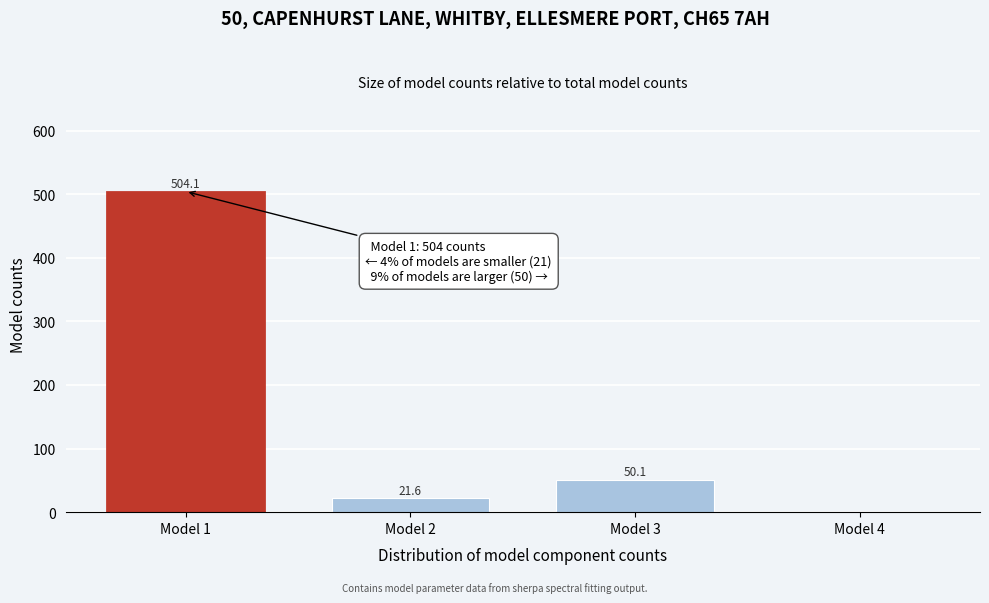

Reading left to right, transcribe all the data shown in this chart.

Model 1=504.1	Model 2=21.6	Model 3=50.1	Model 4=0.0